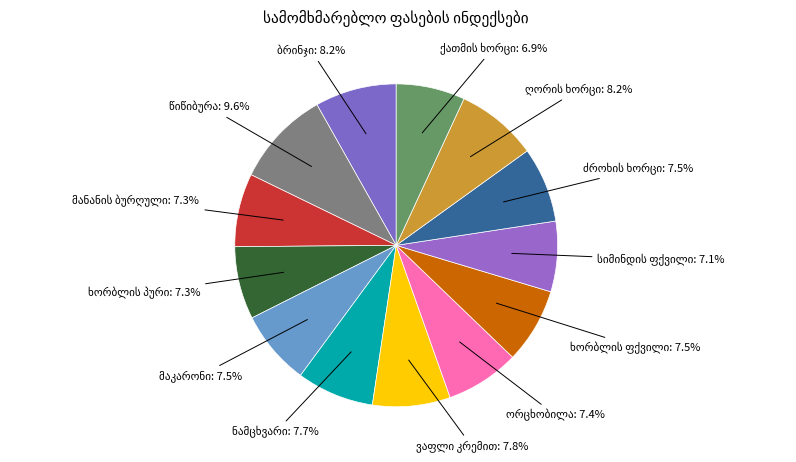

Is there a majority slice in this chart?

No